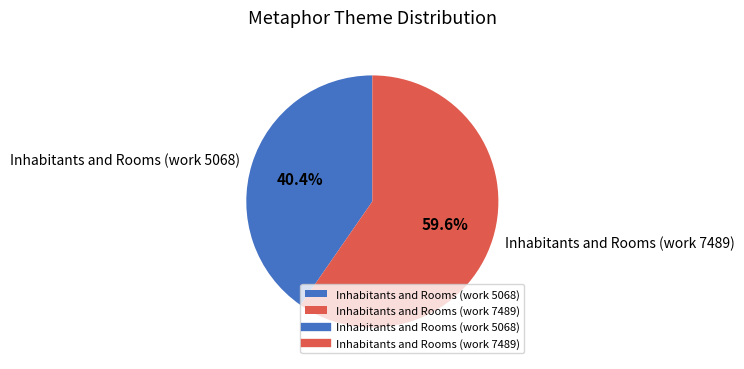

Combined, do Inhabitants and Rooms (work 5068) and Inhabitants and Rooms (work 7489) account for over 50%?

Yes